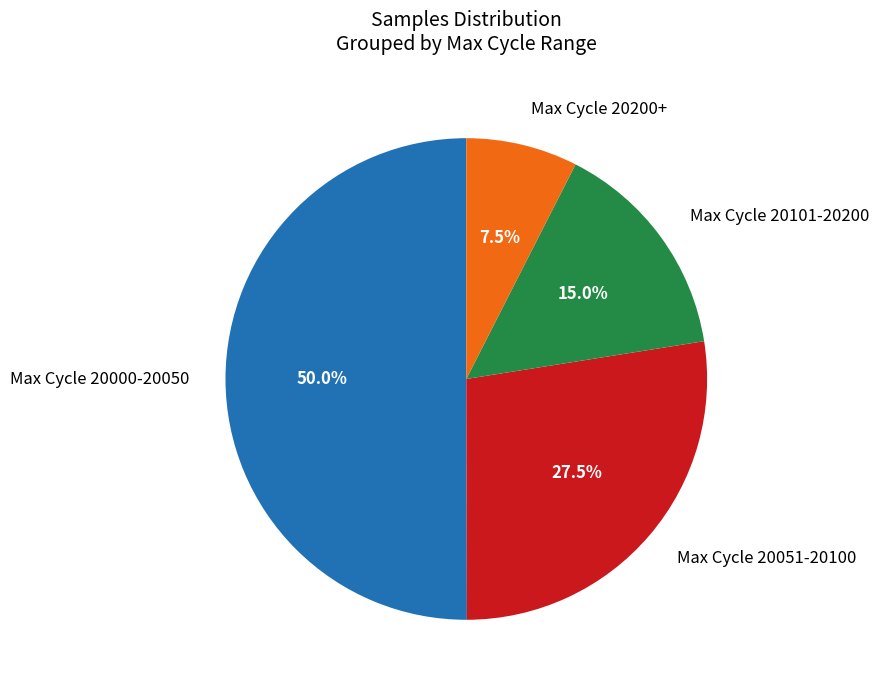

Approximately how many times larger is the value at Max Cycle 20101-20200 compared to Max Cycle 20200+?

2.0